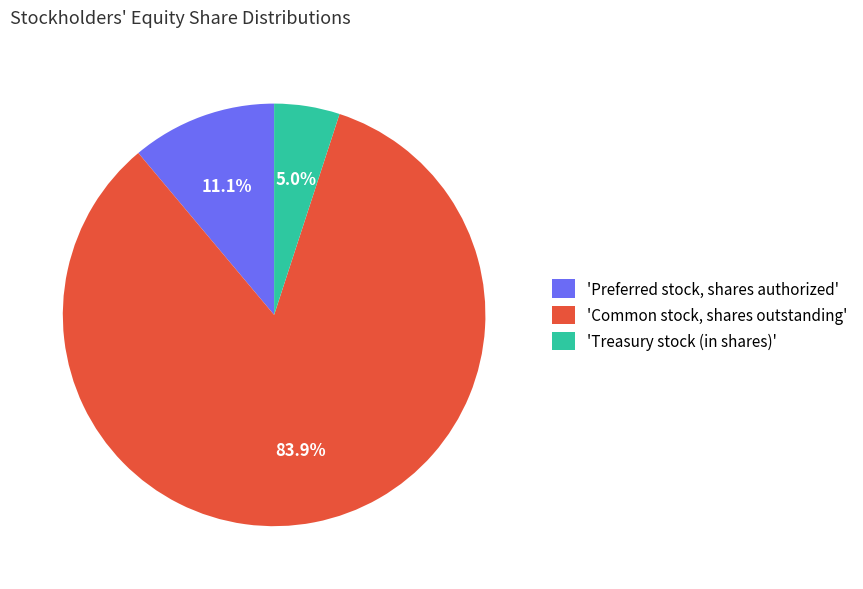

How many segments does this pie chart have?

3